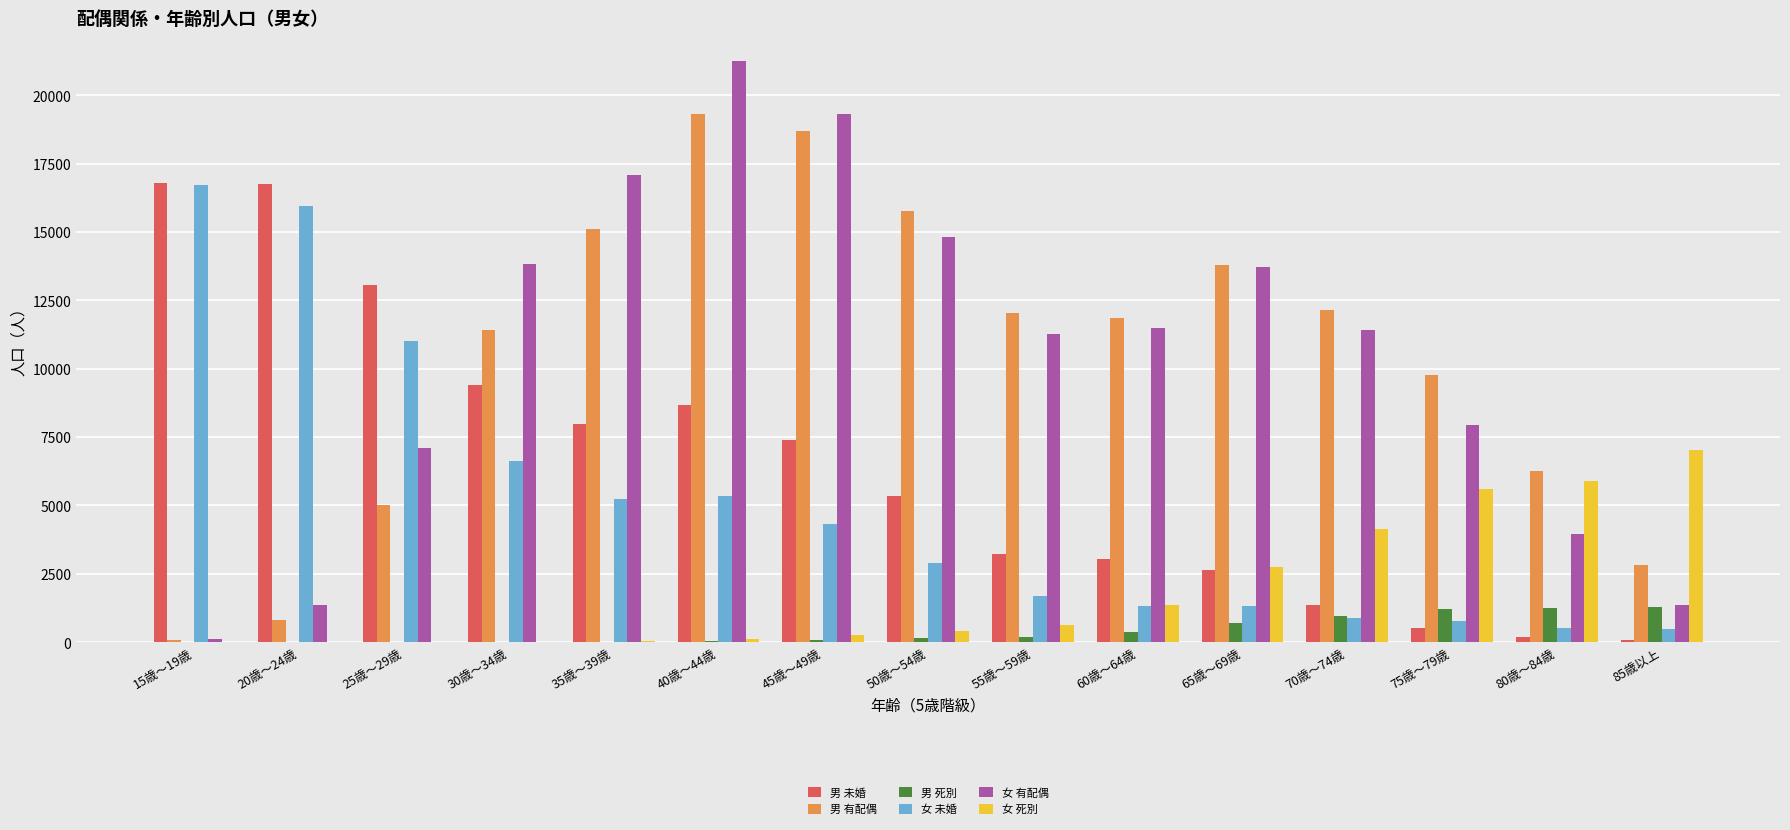

What are all the series names shown in the legend?

男 未婚, 男 有配偶, 男 死別, 女 未婚, 女 有配偶, 女 死別